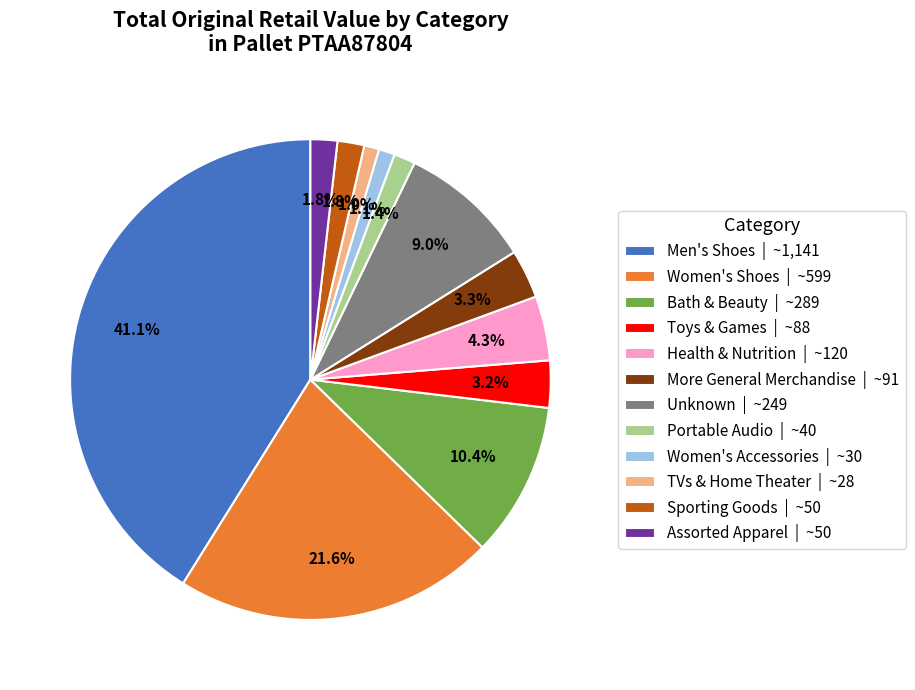

Is the sum of Portable Audio | ~40 and Sporting Goods | ~50 greater than half?

No